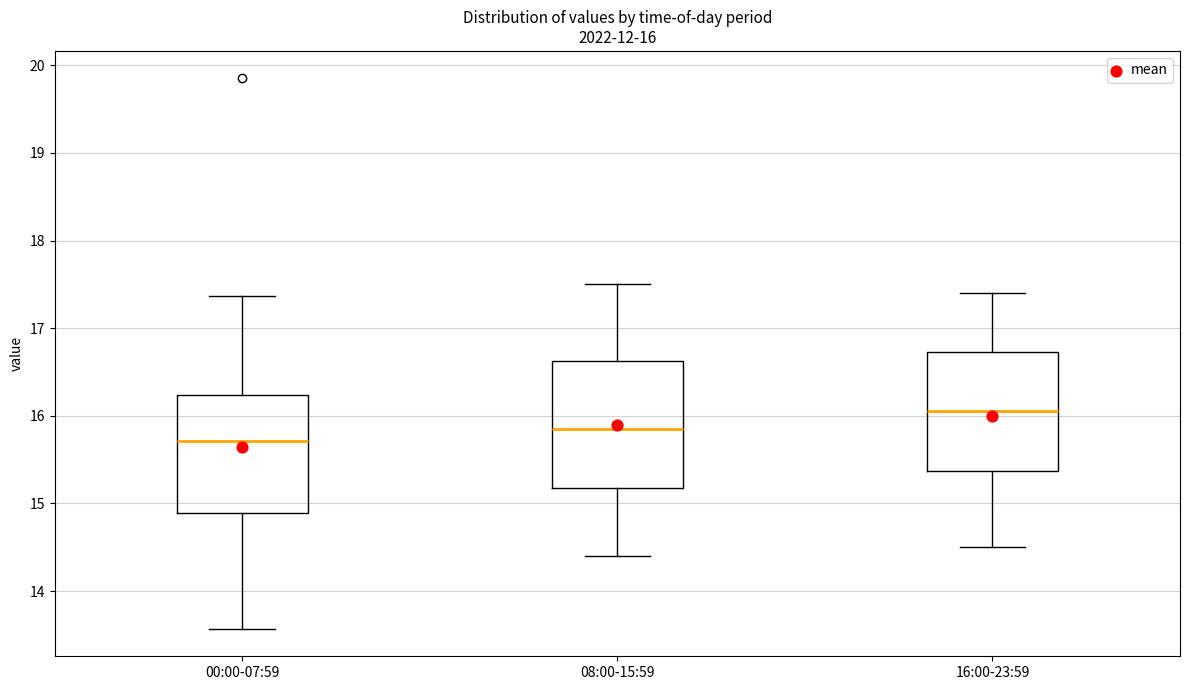

Which box has the highest median line?

16:00-23:59